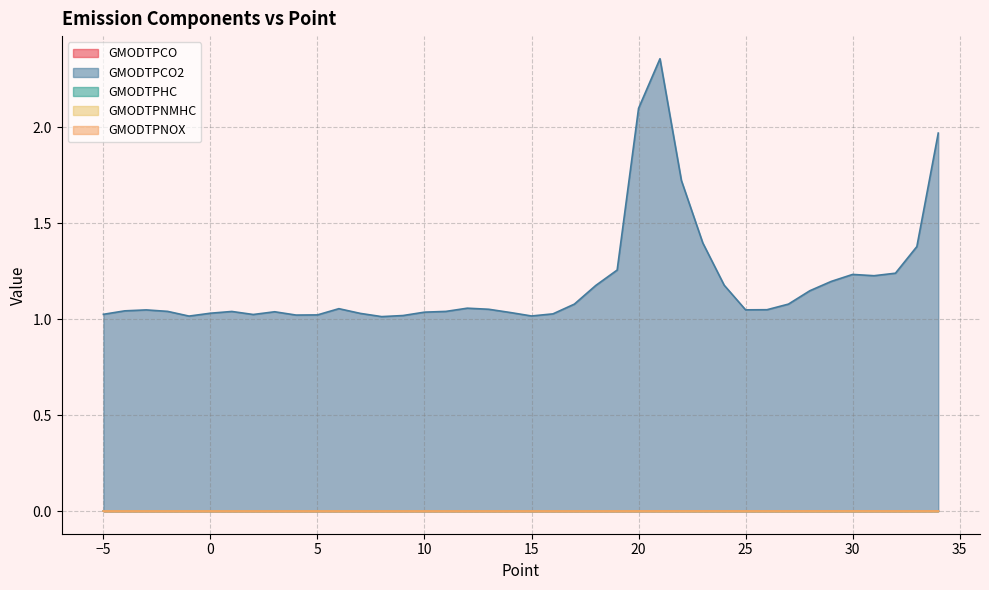

Which has a higher value, 0 or 33?

33